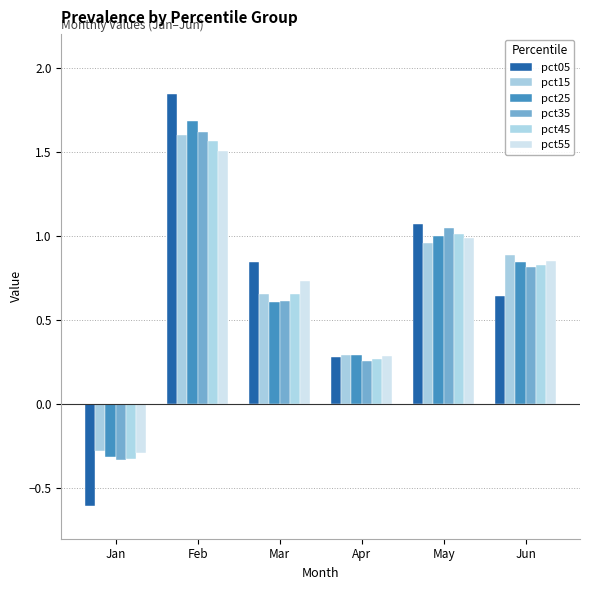

List the labels in order of pct55 value, largest first.

Feb, May, Jun, Mar, Apr, Jan